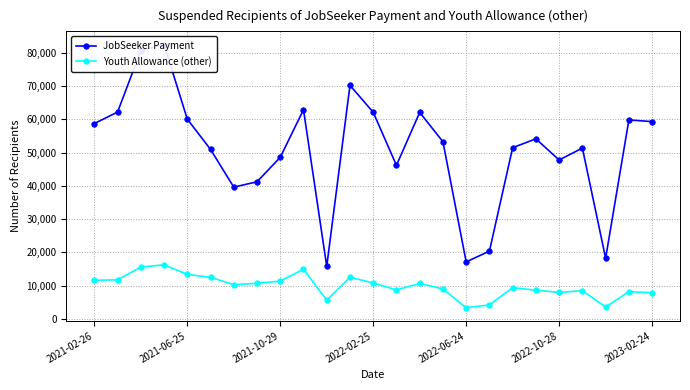

List the series in order of their overall mean, highest first.

JobSeeker Payment, Youth Allowance (other)